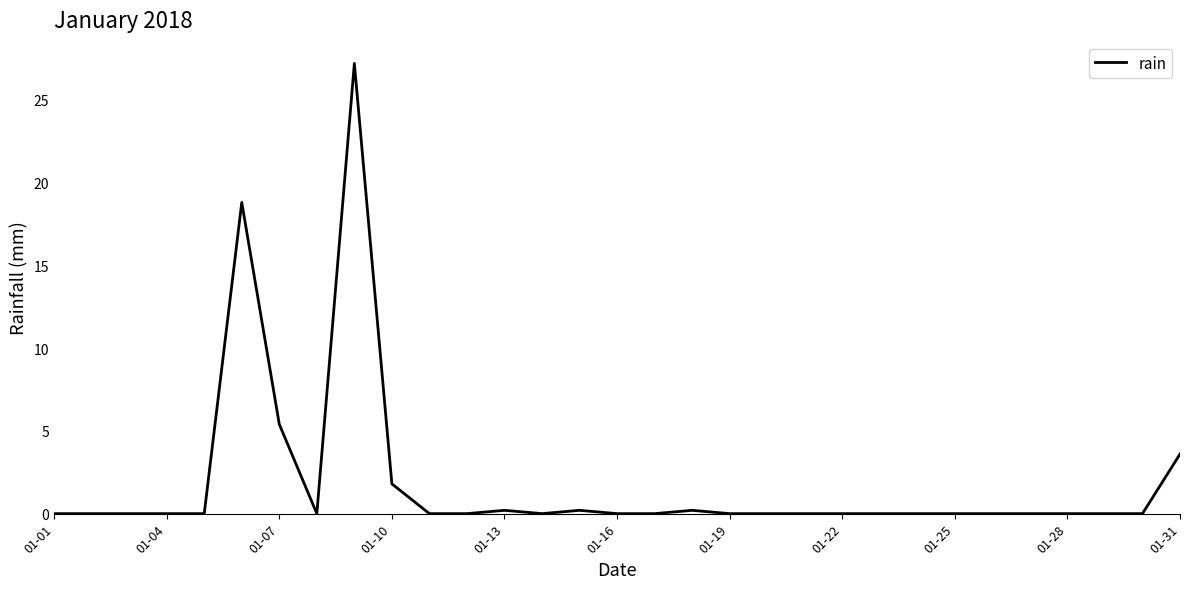

What is the maximum value shown in the chart?

27.2